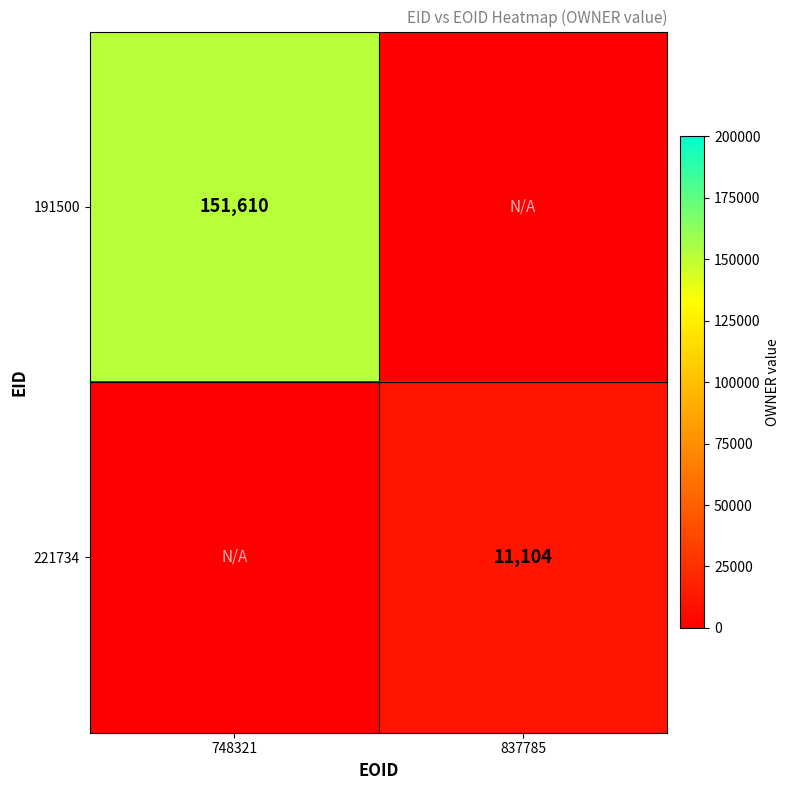

The value of 221734 at 837785 is 18654. True or false?

False